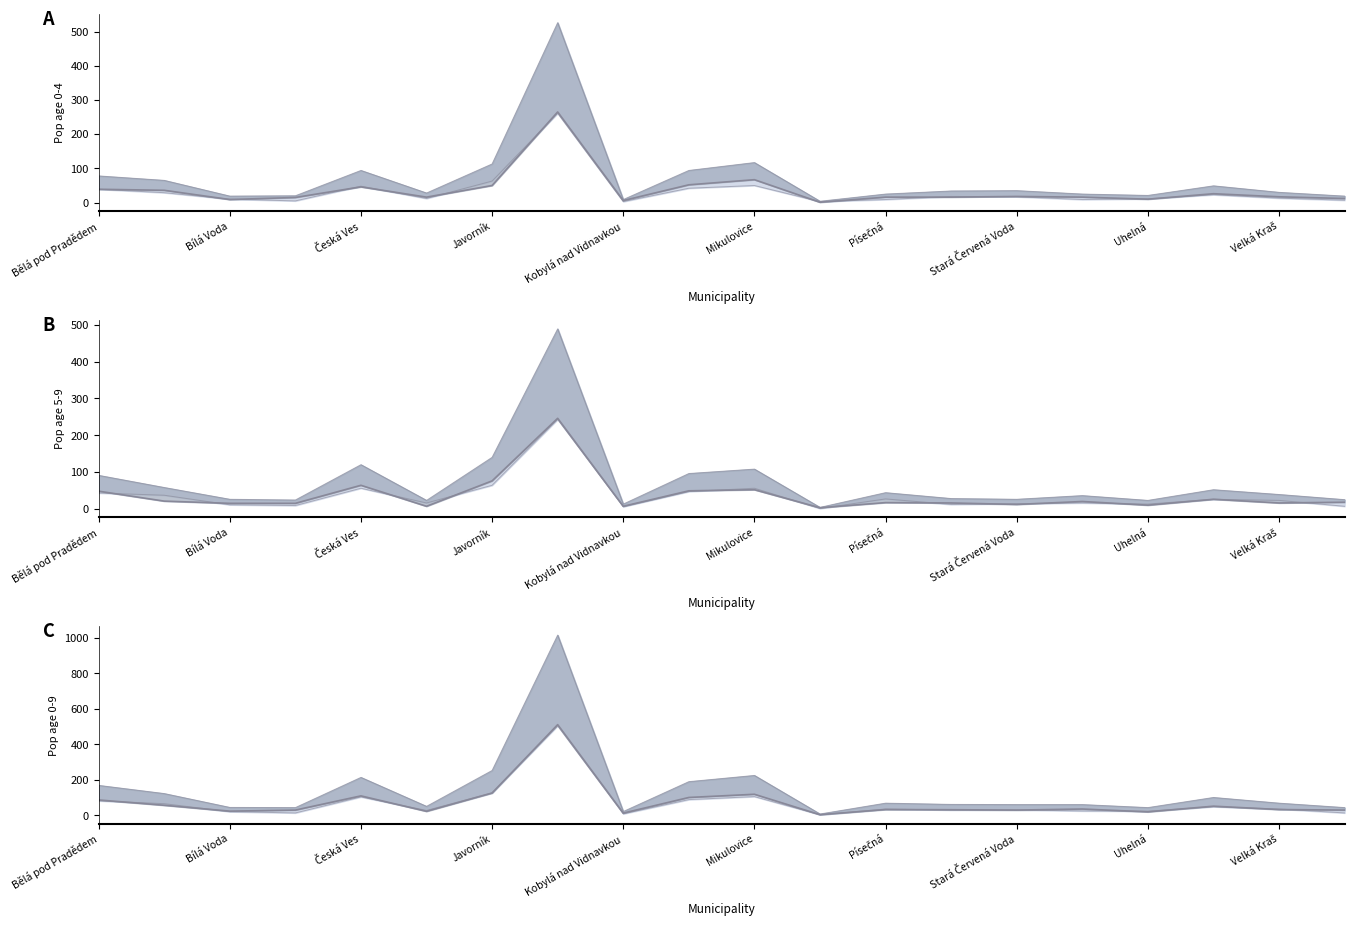

The Upper line series shows 61 at Stará Červená Voda. True or false?

True